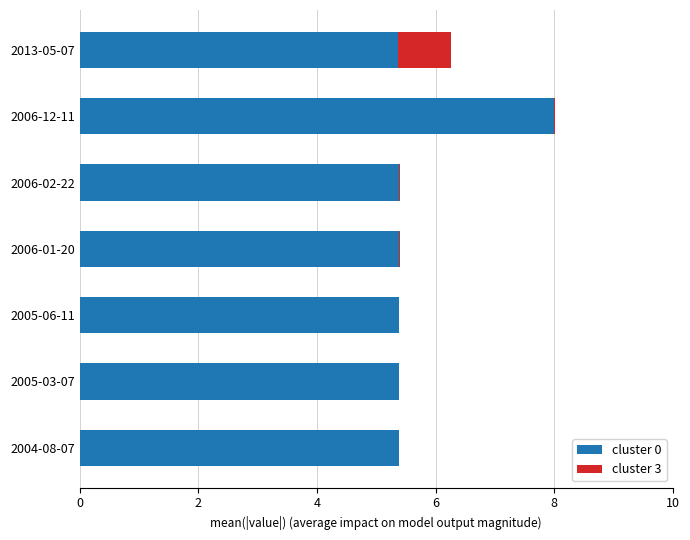

True or false: cluster 0 has a value of 3.6 at 2006-12-11.

False